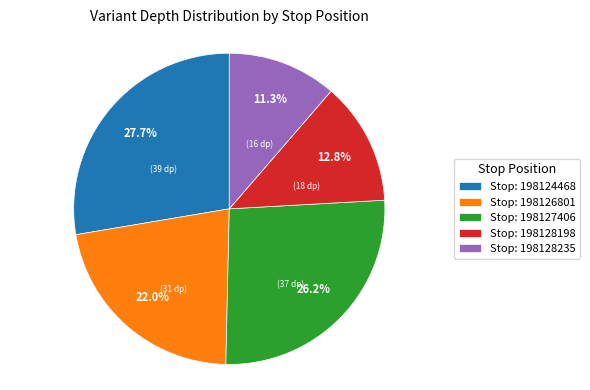

How many slices are in this pie chart?

5